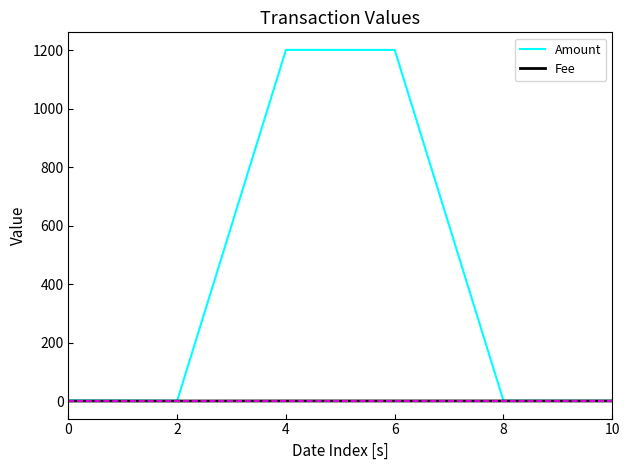

What is the sum of the Fee values at 10 and 8?

0.4